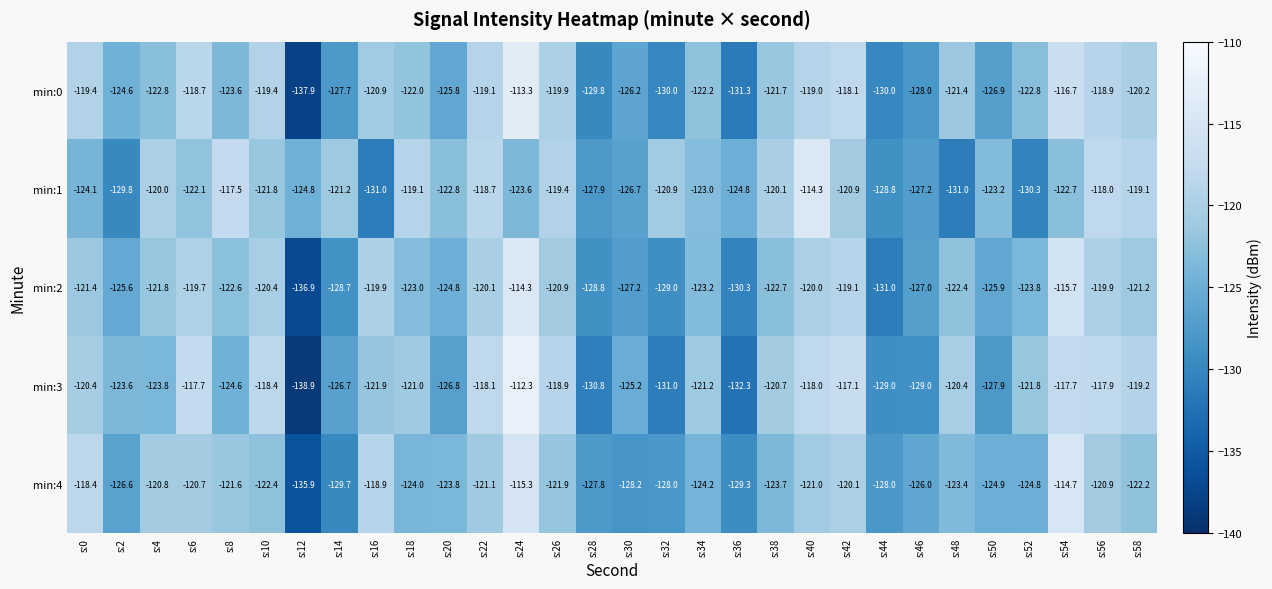

At which label is min:4 closest to -125?

s:50